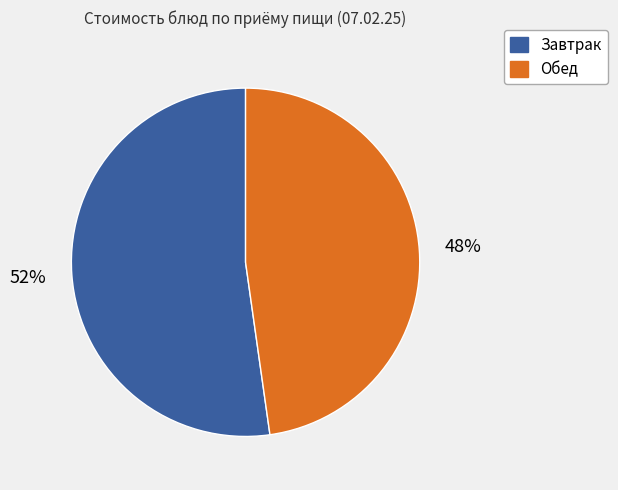

Is there a majority slice in this chart?

Yes